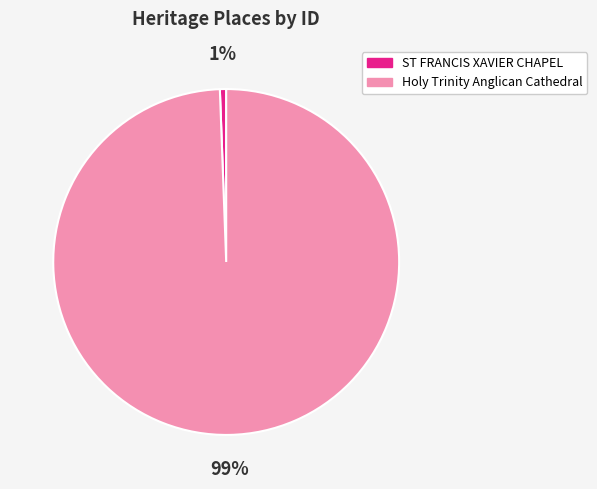

Between Holy Trinity Anglican Cathedral and ST FRANCIS XAVIER CHAPEL, which is larger?

Holy Trinity Anglican Cathedral